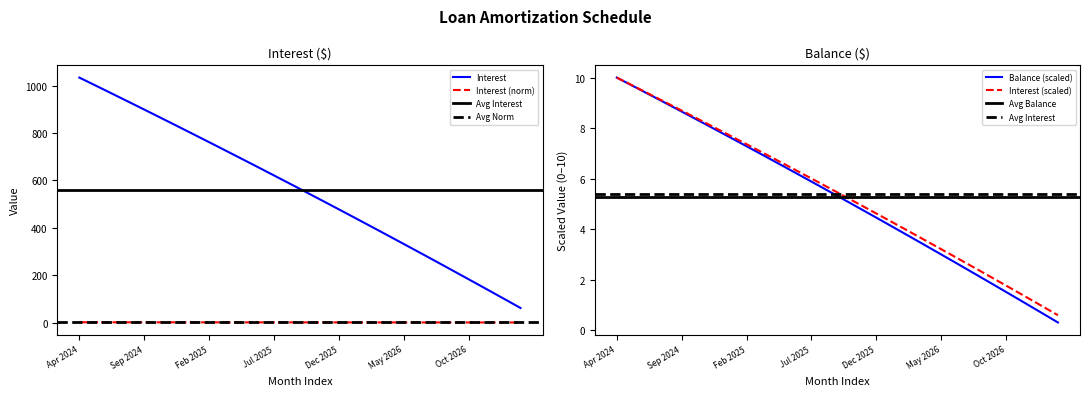

True or false: Balance and Interest intersect in this chart.

False